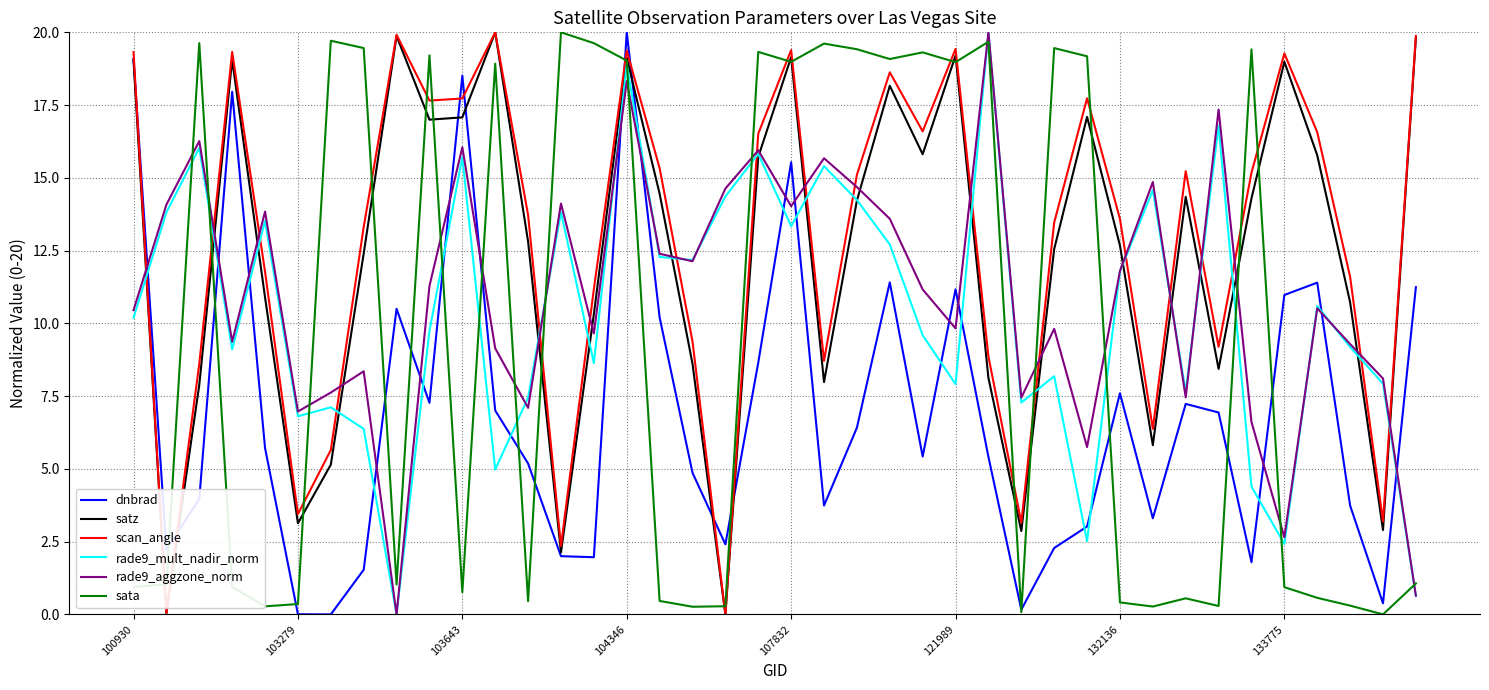

What is the highest value of the dnbrad series?

20.0